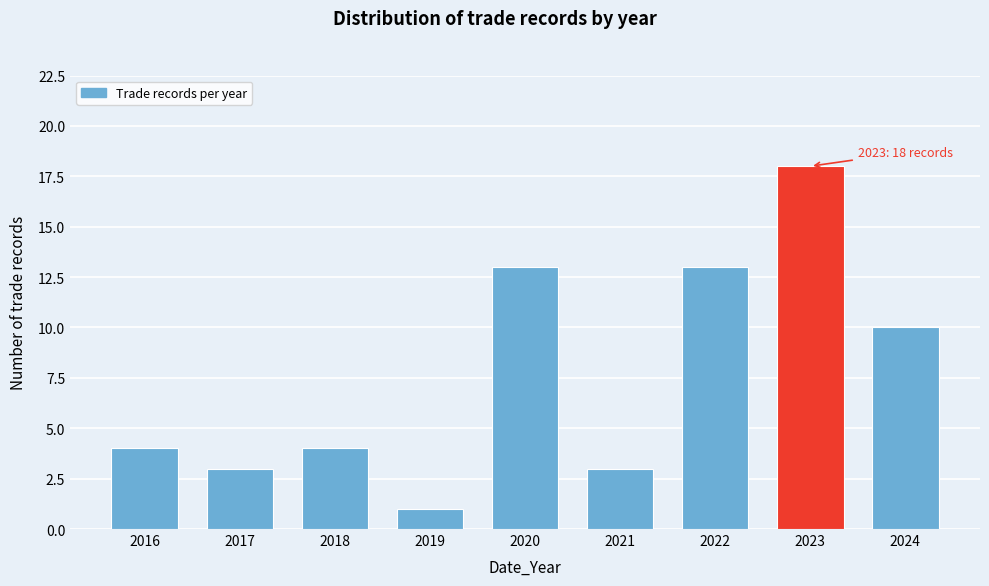

Reading left to right, extract all data points from this chart.

4	3	4	1	13	3	13	18	10